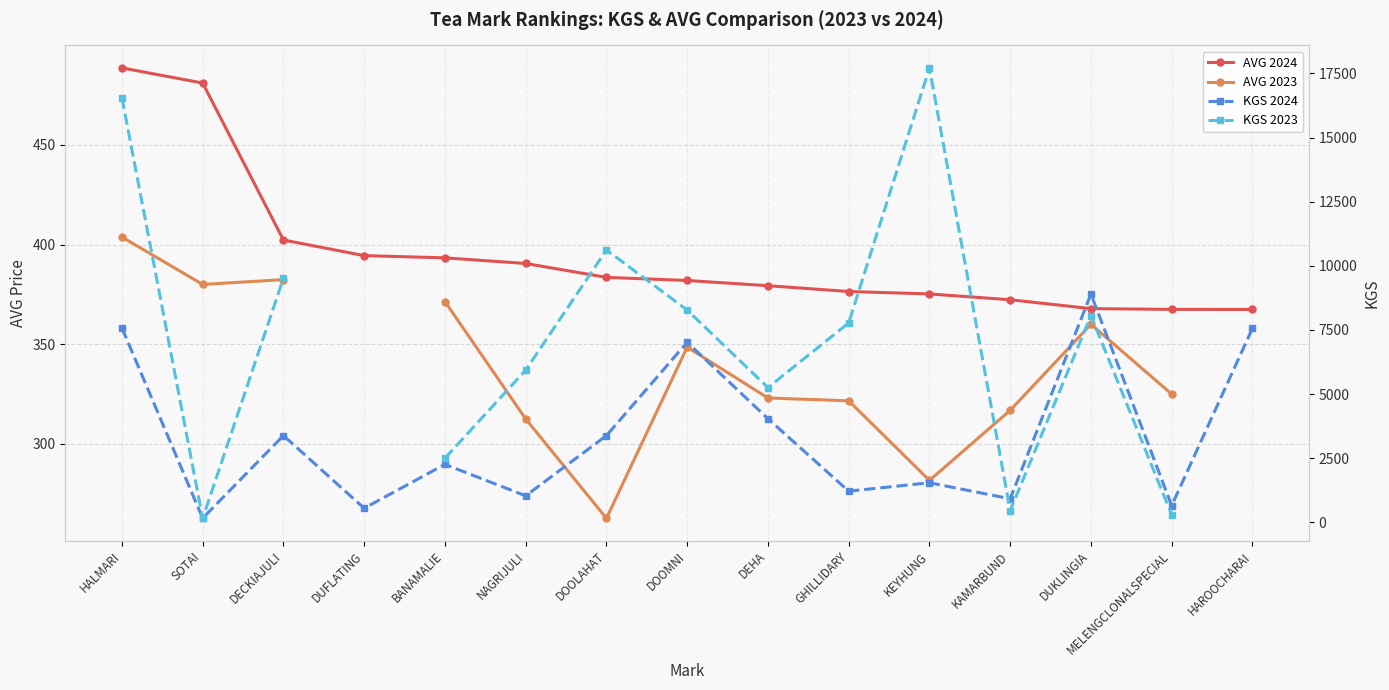

True or false: AVG 2023 has a value of 371.4 at BANAMALIE.

True